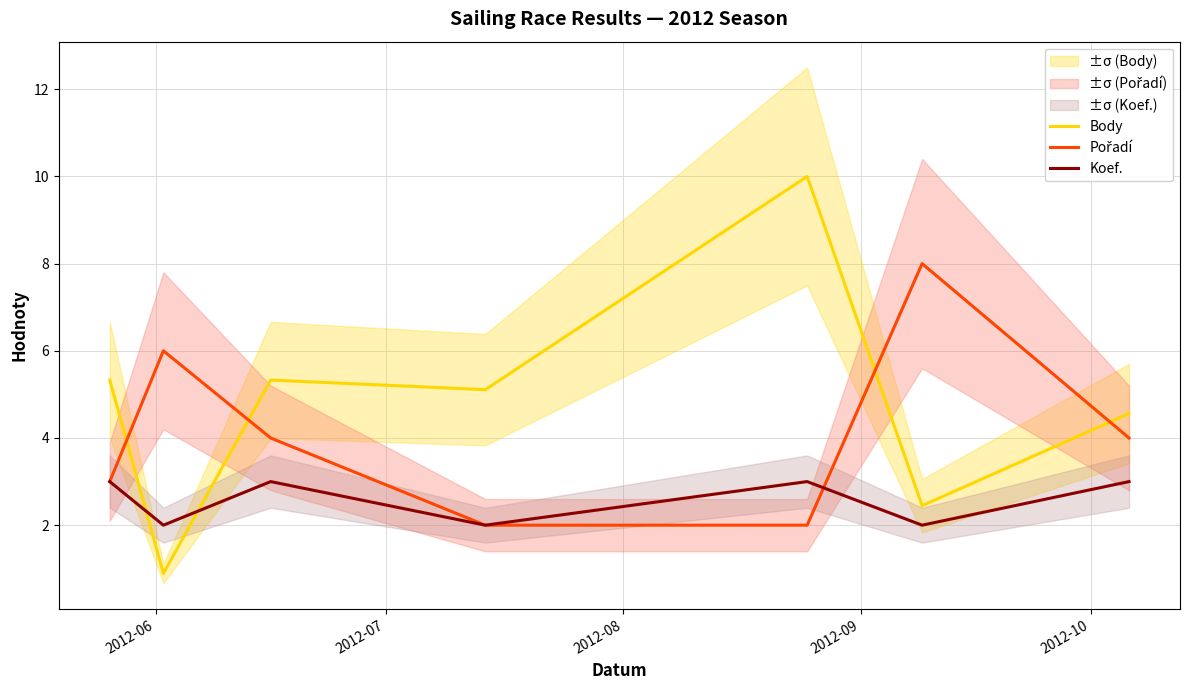

True or false: Pořadí and Koef. intersect in this chart.

True